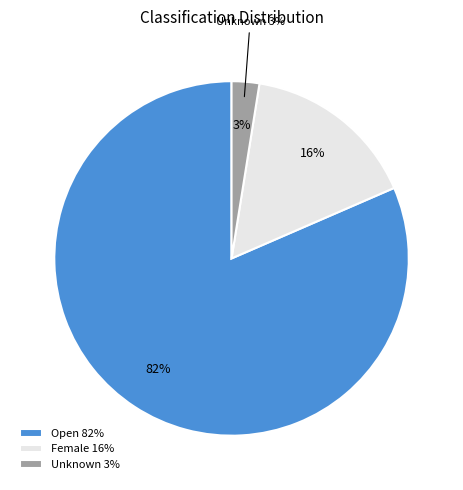

Which category has the biggest portion of the pie?

Open